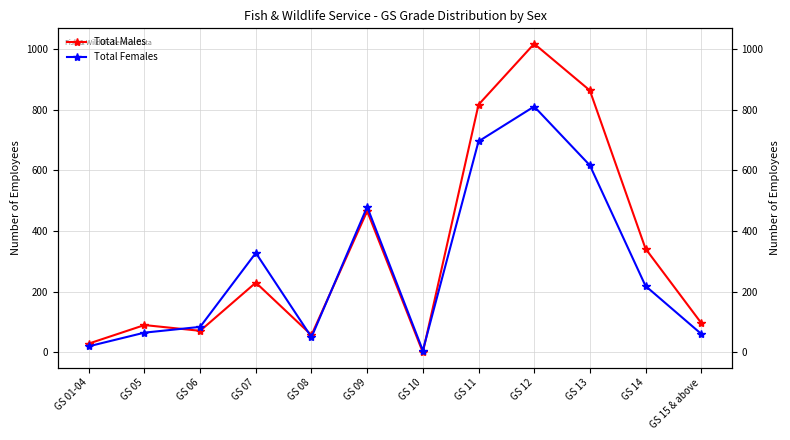

Rank the series by their maximum value, from highest to lowest.

Total Males, Total Females